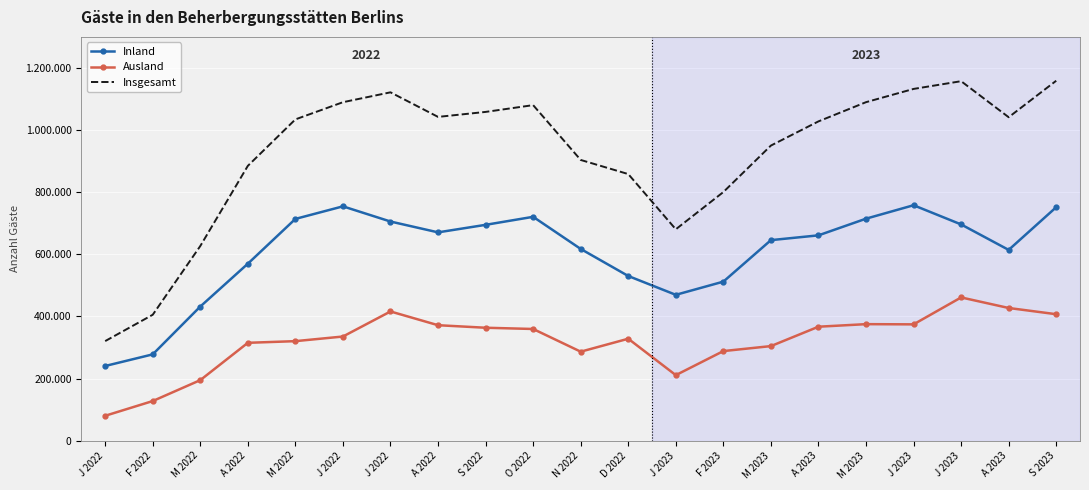

What is the total value across all series at J 2023?

1361046